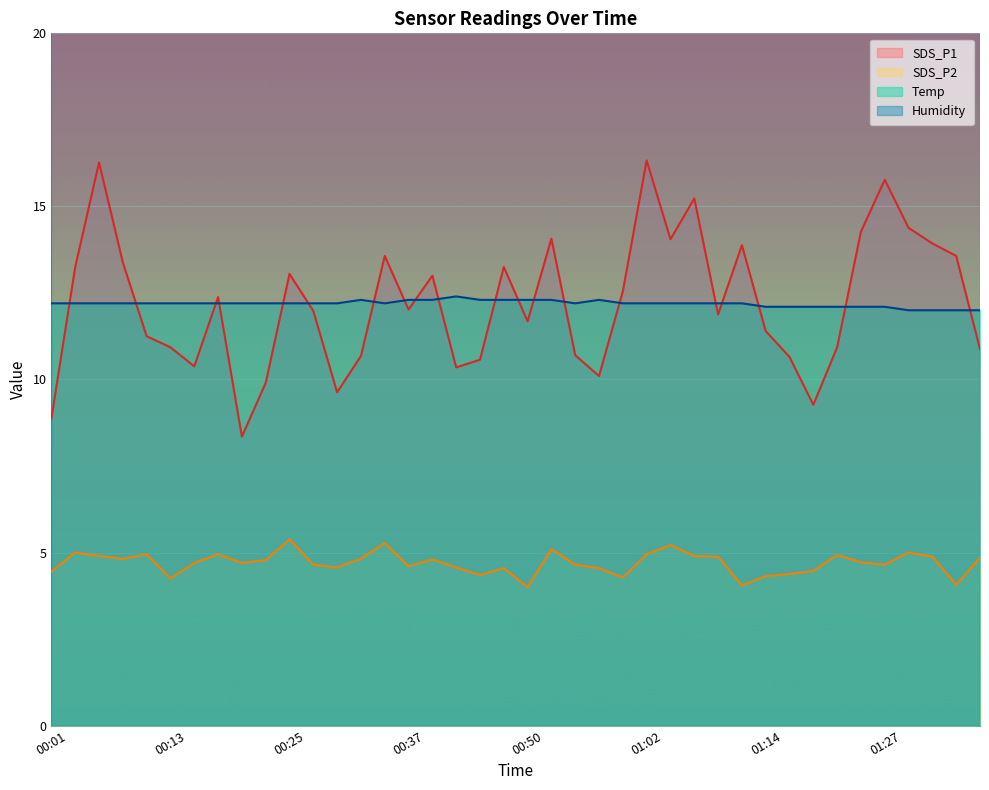

What is the value of the Temp point at the 4th from the left?

12.2